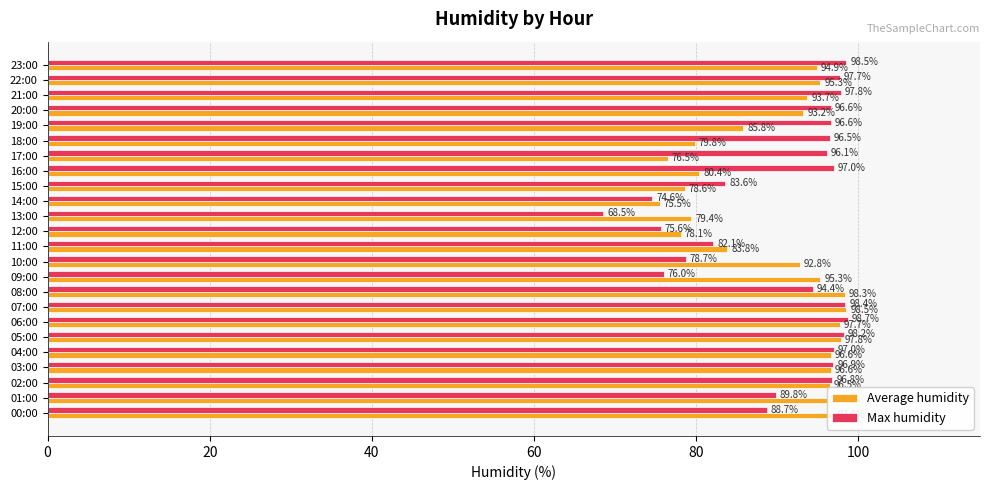

Is the value of Max humidity at 22:00 greater than the value of Average humidity at 04:00?

Yes